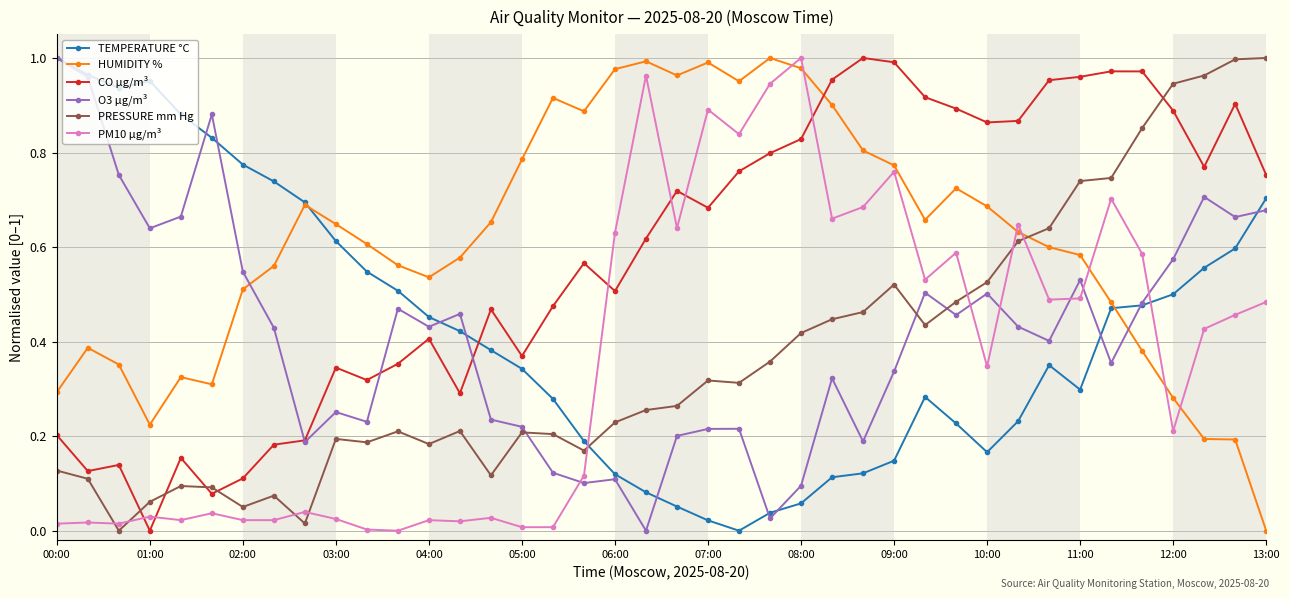

How many intersections are there between PRESSURE mm Hg and O3 µg/m³?

3